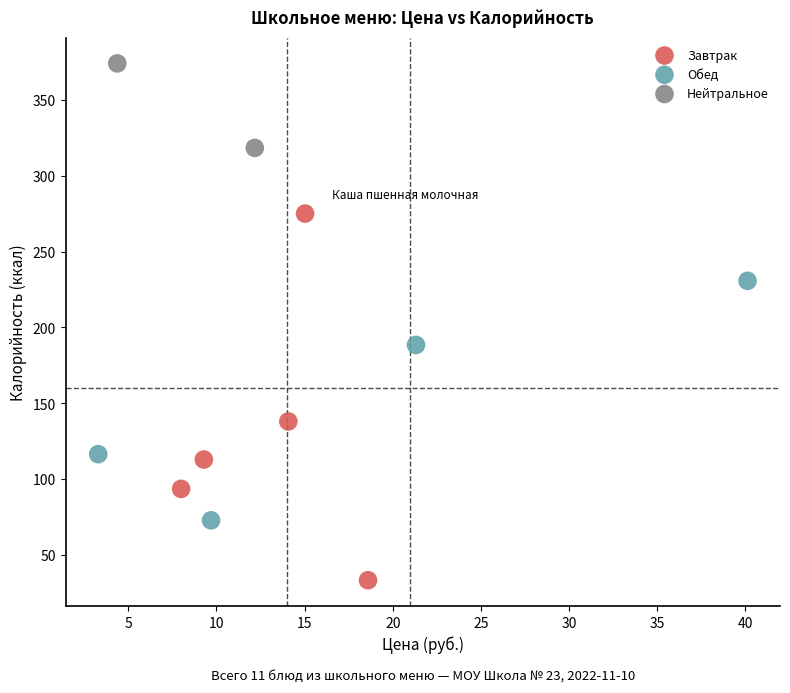

What are all the series names shown in the legend?

Завтрак, Обед, Нейтральное